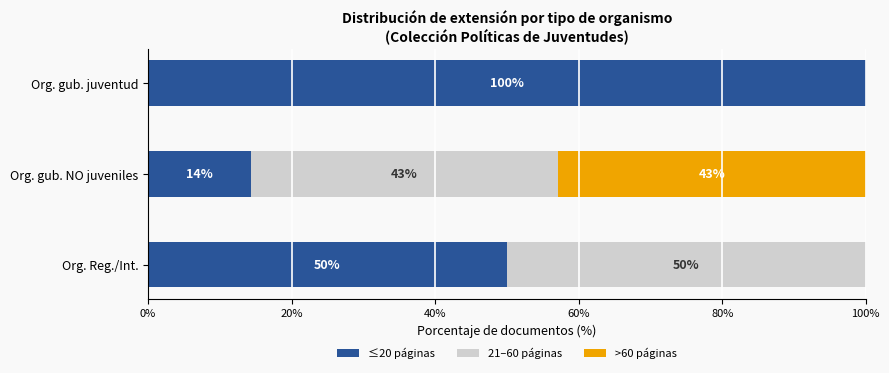

How many series are shown in this chart?

3